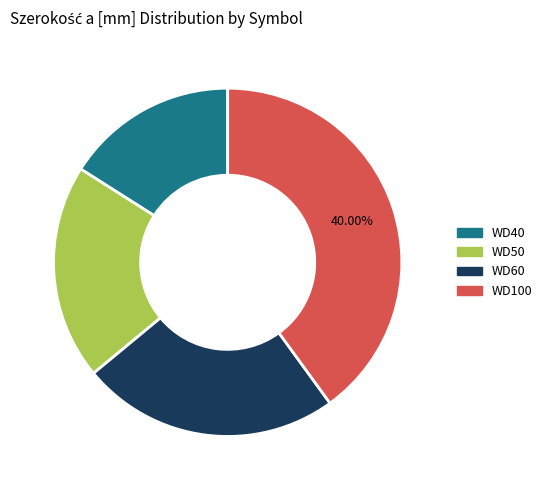

Is the sum of WD100 and WD60 greater than half?

Yes